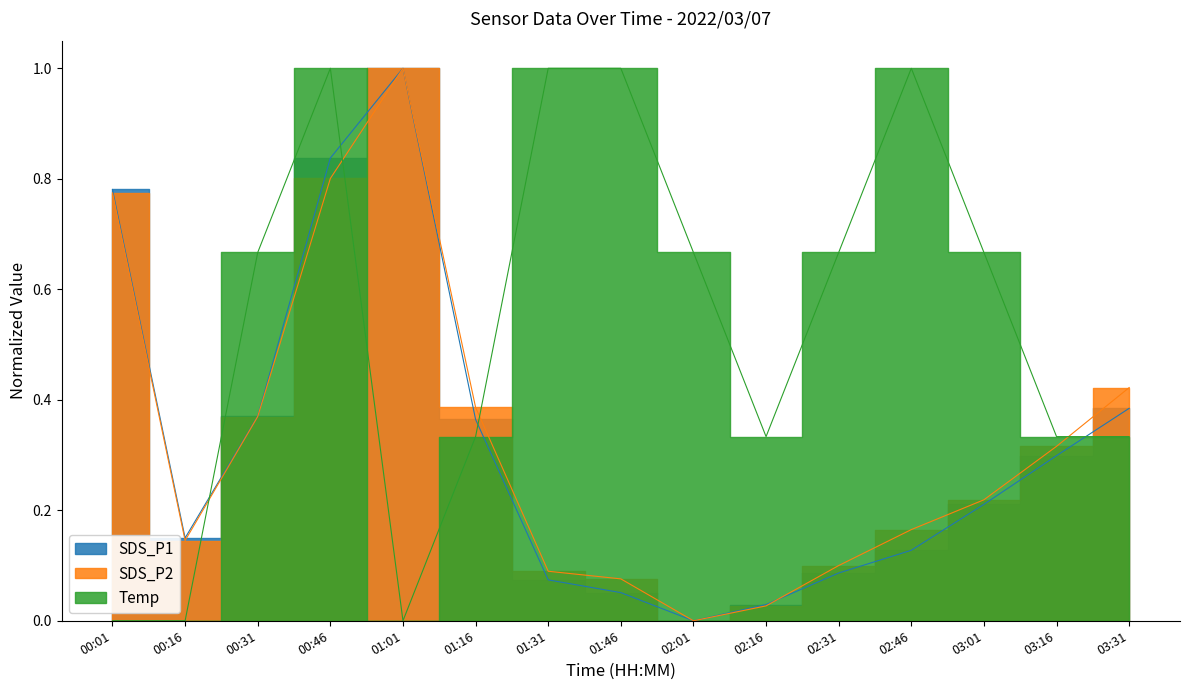

List the labels in order of Temp value, largest first.

00:46, 01:31, 01:46, 02:46, 00:31, 02:01, 02:31, 03:01, 01:16, 02:16, 03:16, 03:31, 00:01, 00:16, 01:01